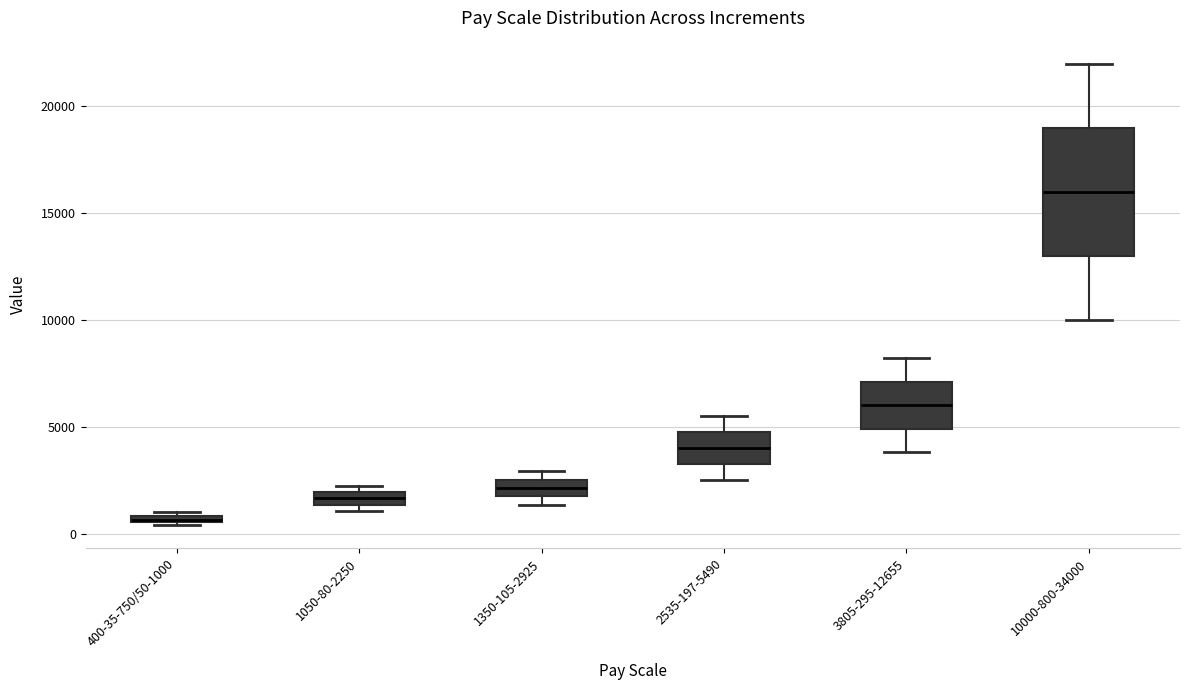

Which box is the tallest, from its lower edge to its upper edge?

10000-800-34000